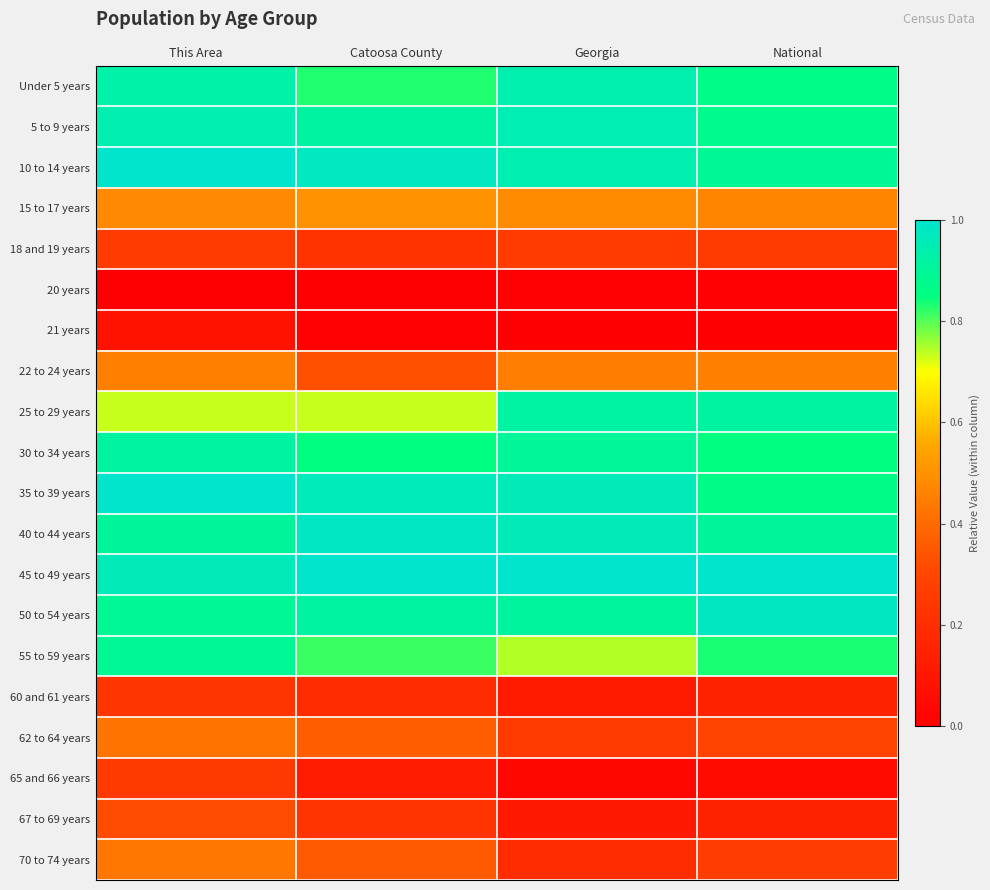

What is the spread (max minus min) of values at Catoosa County?

1.0